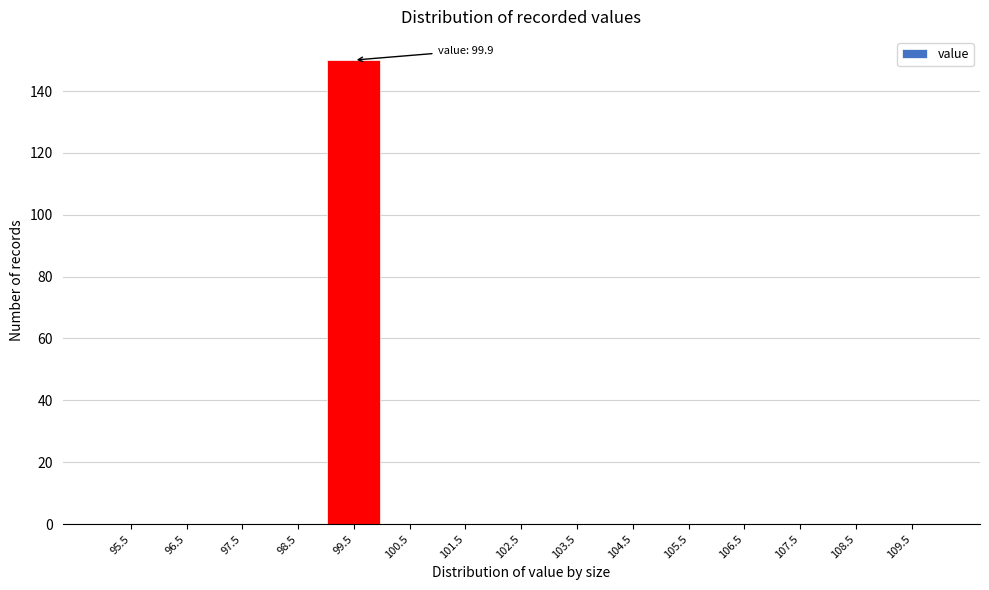

Reading left to right, list all the values displayed in this chart.

95.5=0	96.5=0	97.5=0	98.5=0	99.5=150	100.5=0	101.5=0	102.5=0	103.5=0	104.5=0	105.5=0	106.5=0	107.5=0	108.5=0	109.5=0